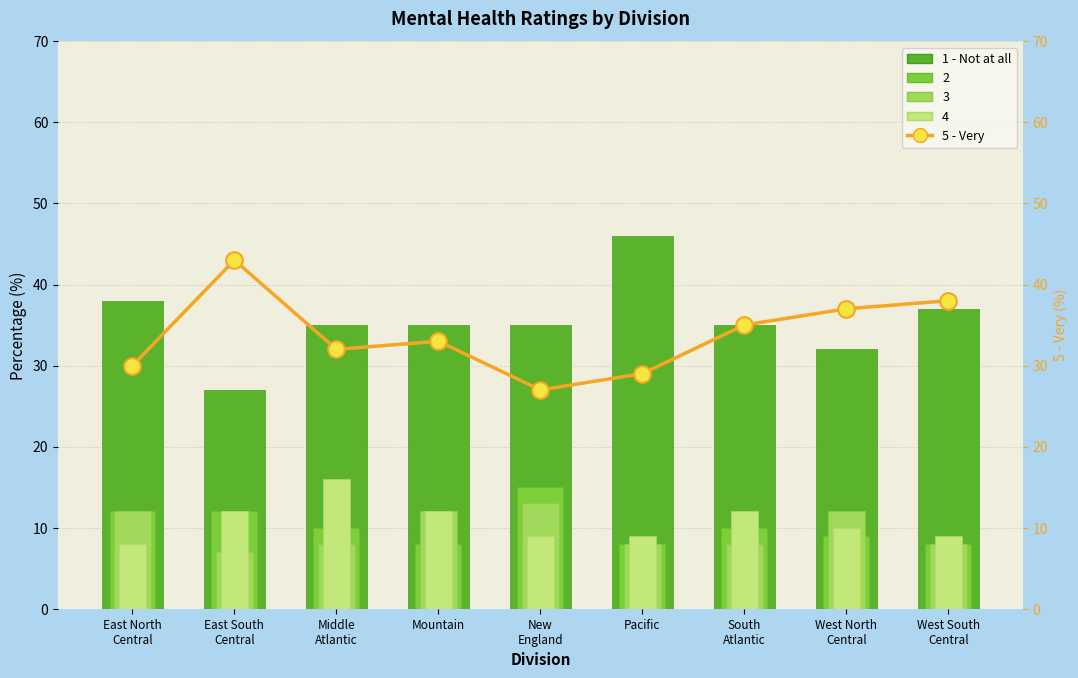

Reading right to left, extract all data points from this chart.

1 - Not at all: West South
Central=37	West North
Central=32	South
Atlantic=35	Pacific=46	New
England=35	Mountain=35	Middle
Atlantic=35	East South
Central=27	East North
Central=38
5 - Very: West South
Central=38	West North
Central=37	South
Atlantic=35	Pacific=29	New
England=27	Mountain=33	Middle
Atlantic=32	East South
Central=43	East North
Central=30